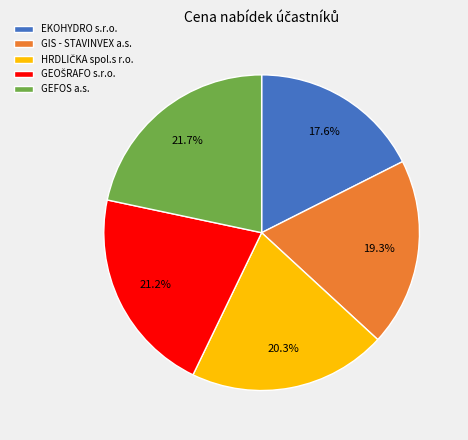

What is the smallest slice in the pie chart?

EKOHYDRO s.r.o.